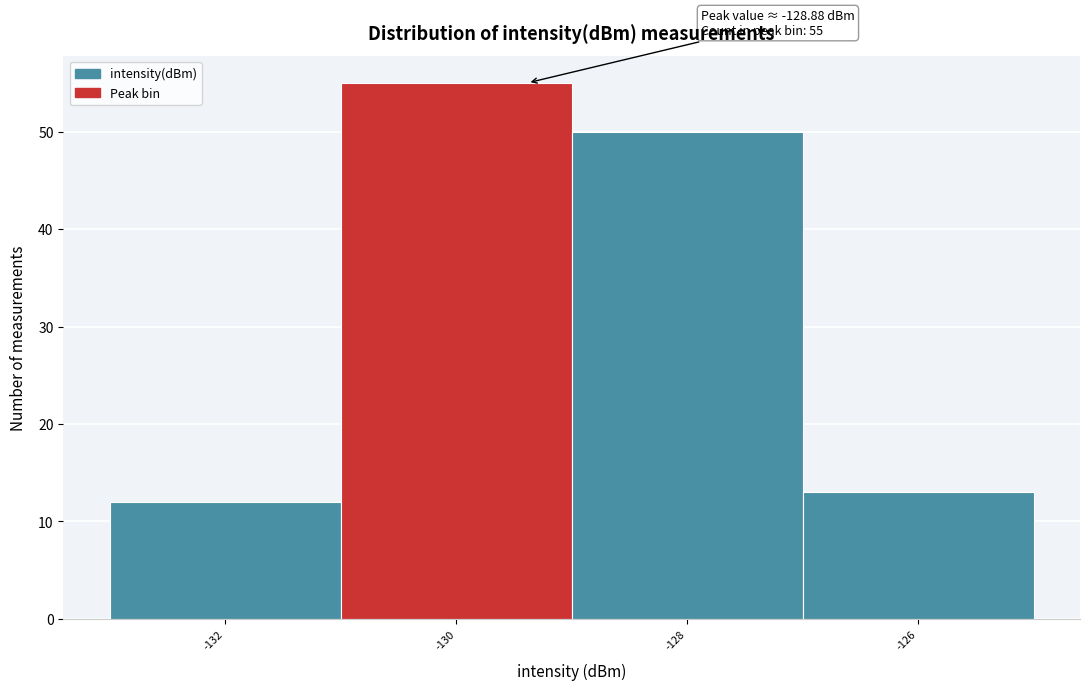

Reading left to right, extract all data points from this chart.

12	55	50	13